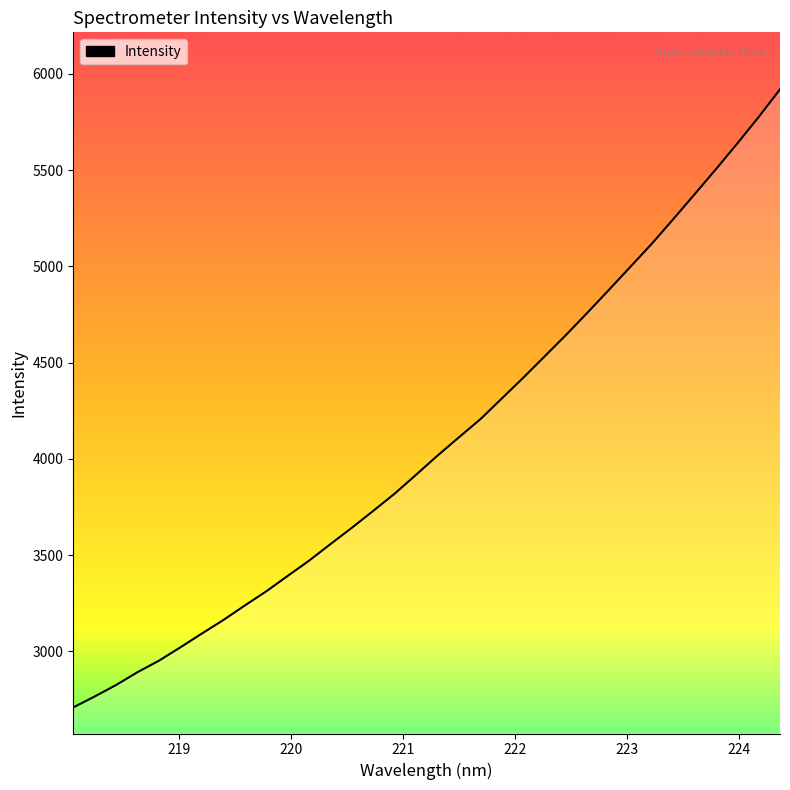

What is the difference between the maximum and minimum values?

3209.9